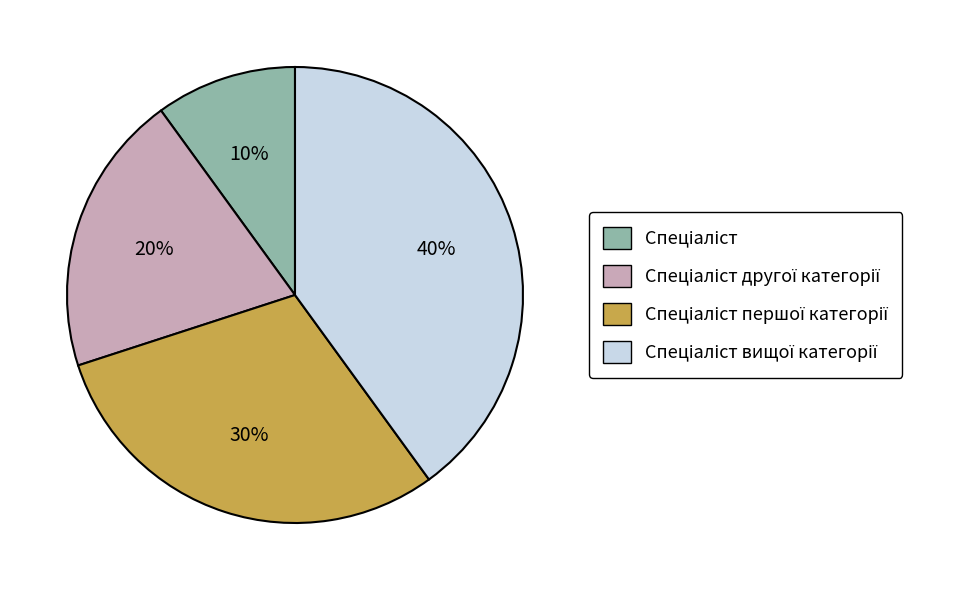

To the nearest percent, what is the difference between the largest and smallest slice percentages?

30%